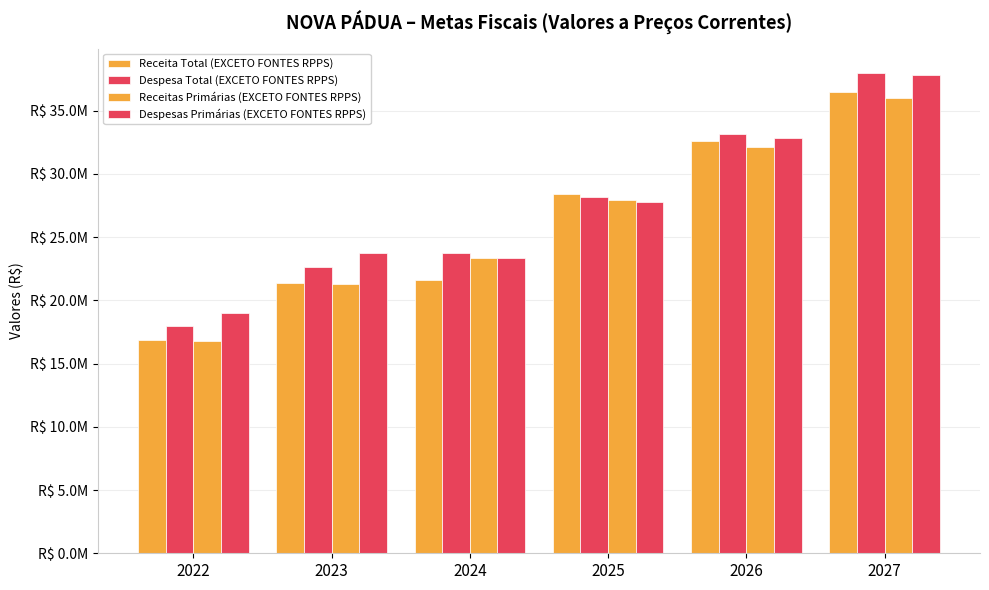

What is the approximate value of Despesas Primárias (EXCETO FONTES RPPS) at 2024?

23335220.6